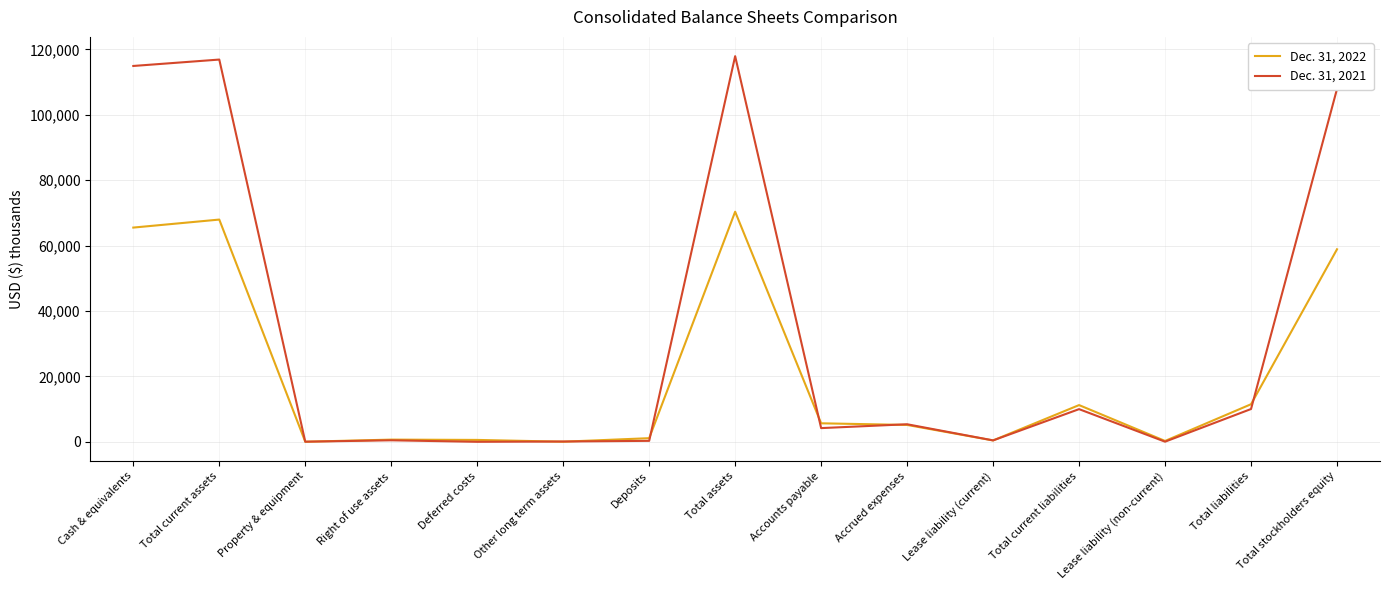

How many categories are shown in the chart?

15